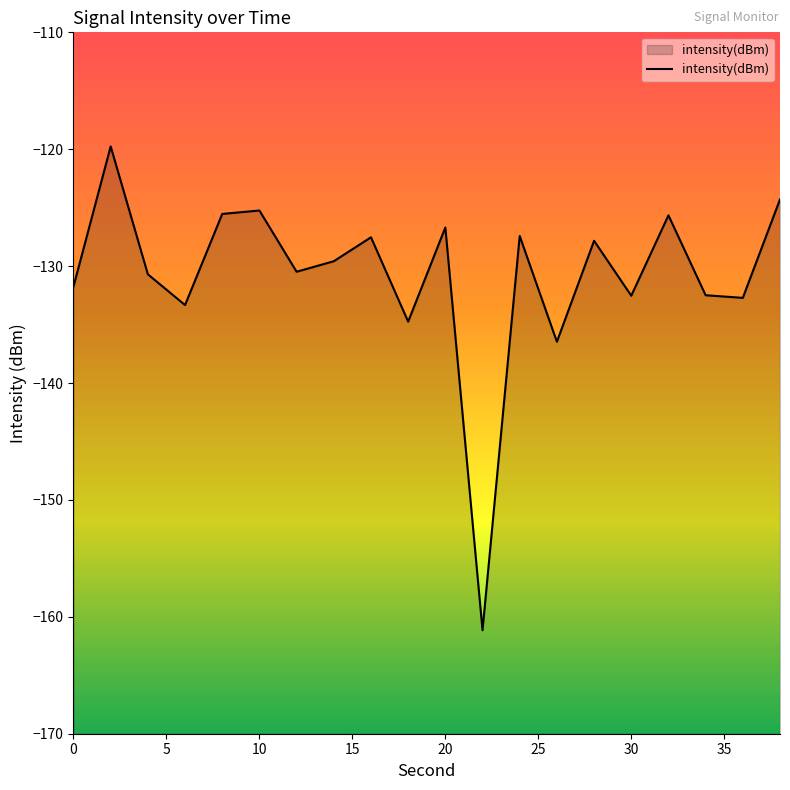

What is the maximum value shown in the chart?

-119.8